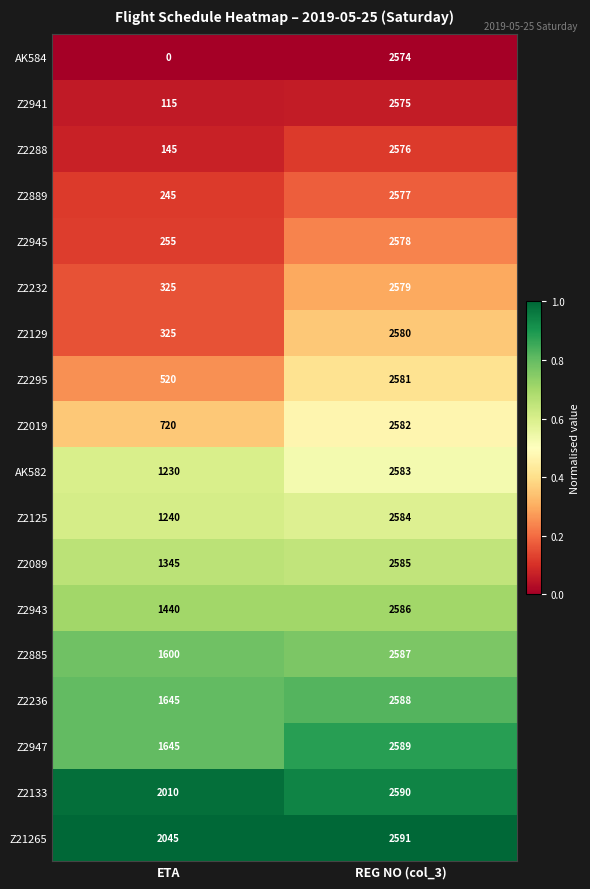

Which series has the largest range (max minus min)?

AK584